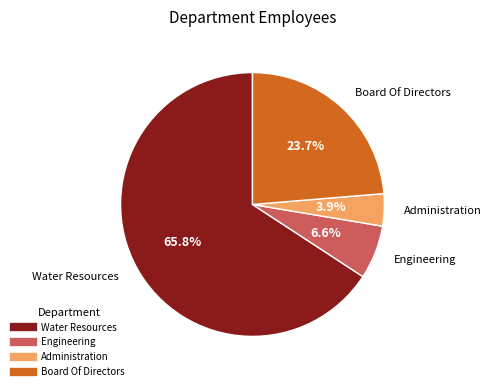

Is there a majority slice in this chart?

Yes